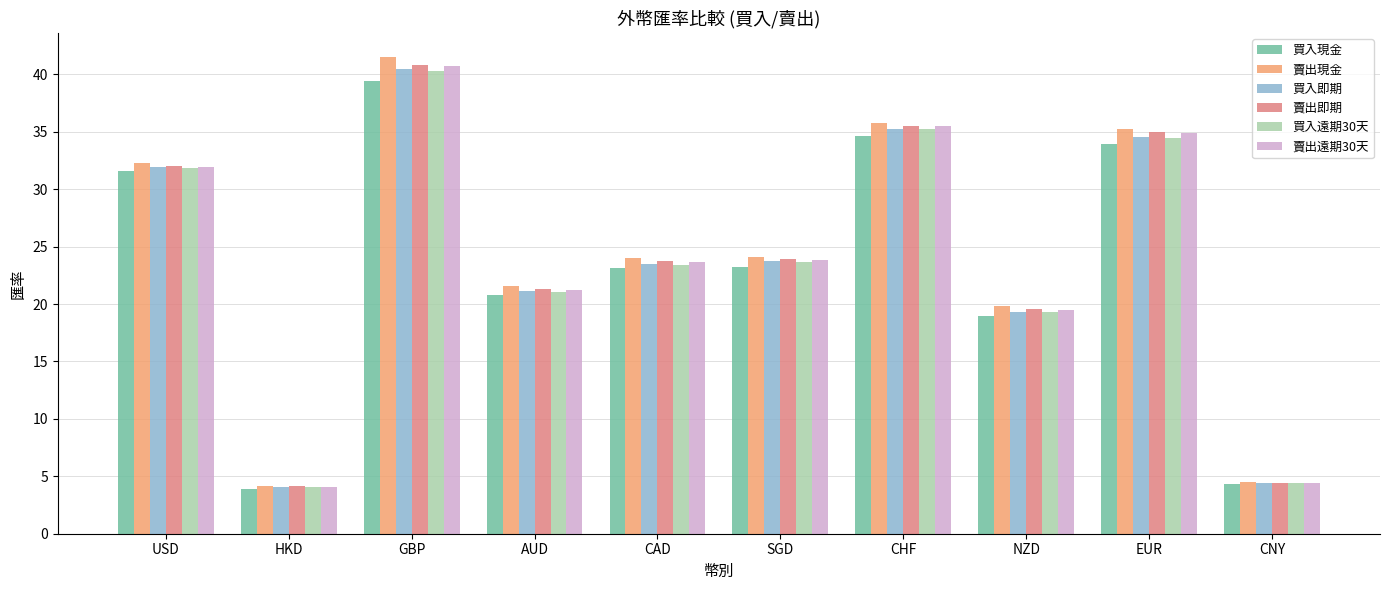

What is the difference between the maximum and minimum values in the 賣出現金 series?

37.4